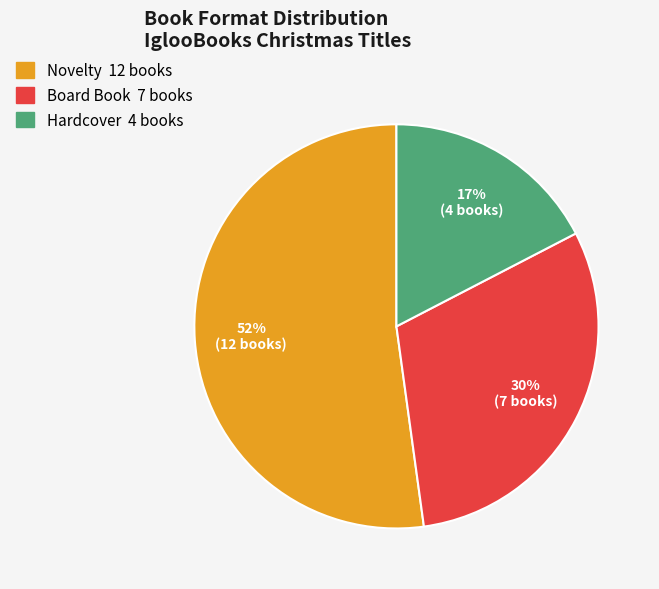

Rank the categories by value from highest to lowest.

Novelty, Board Book, Hardcover